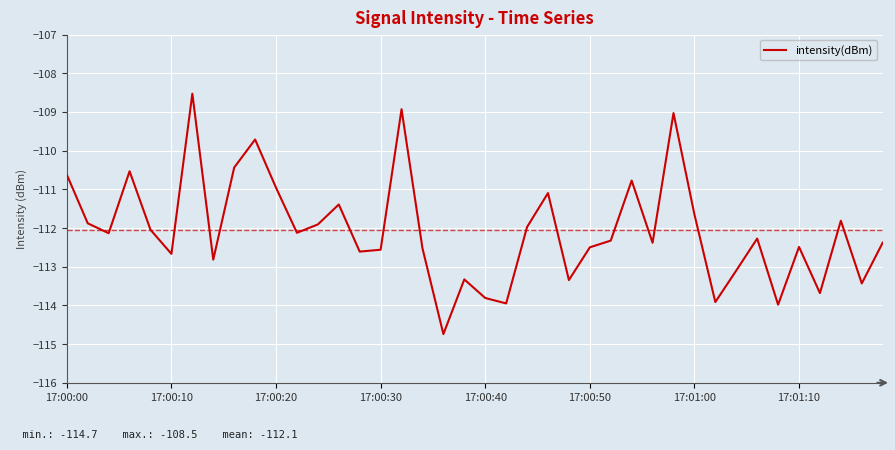

What is the difference between the maximum and minimum values?

6.2